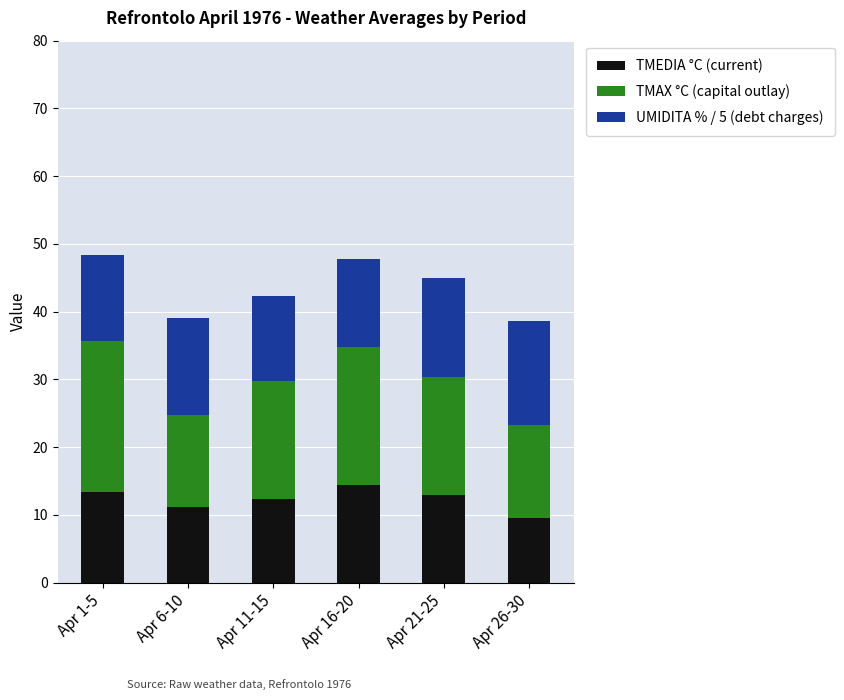

What is the sum of all TMEDIA °C (current) values?

73.9